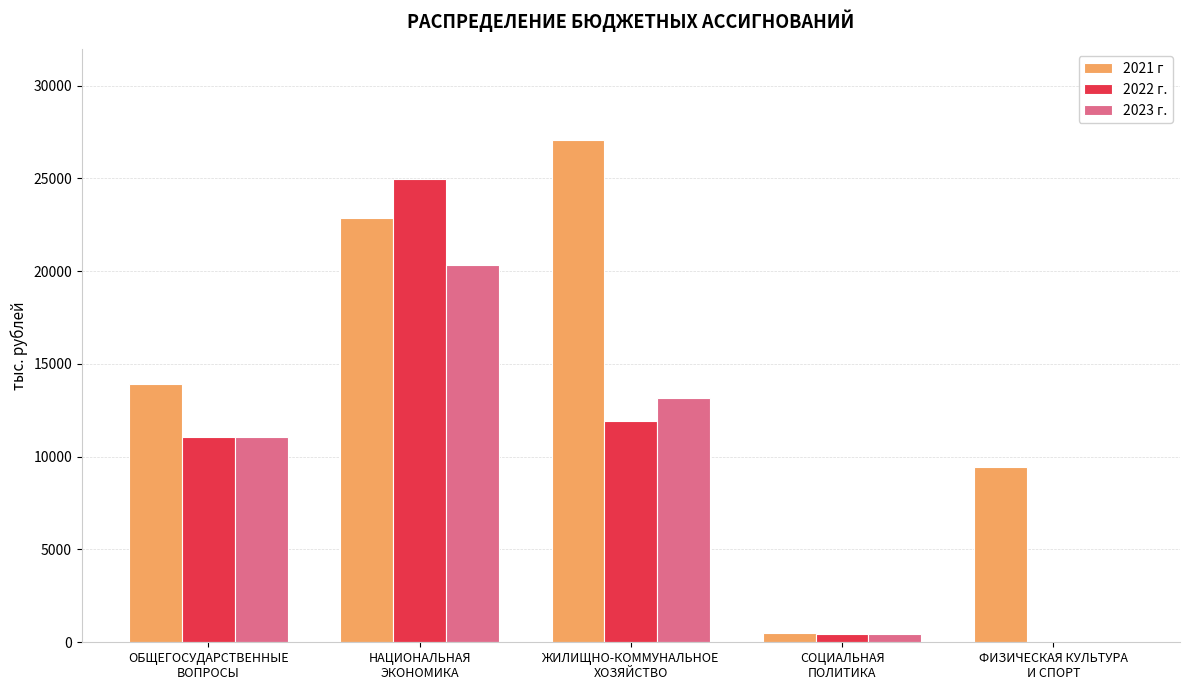

Which series has the largest total across all categories?

2021 г